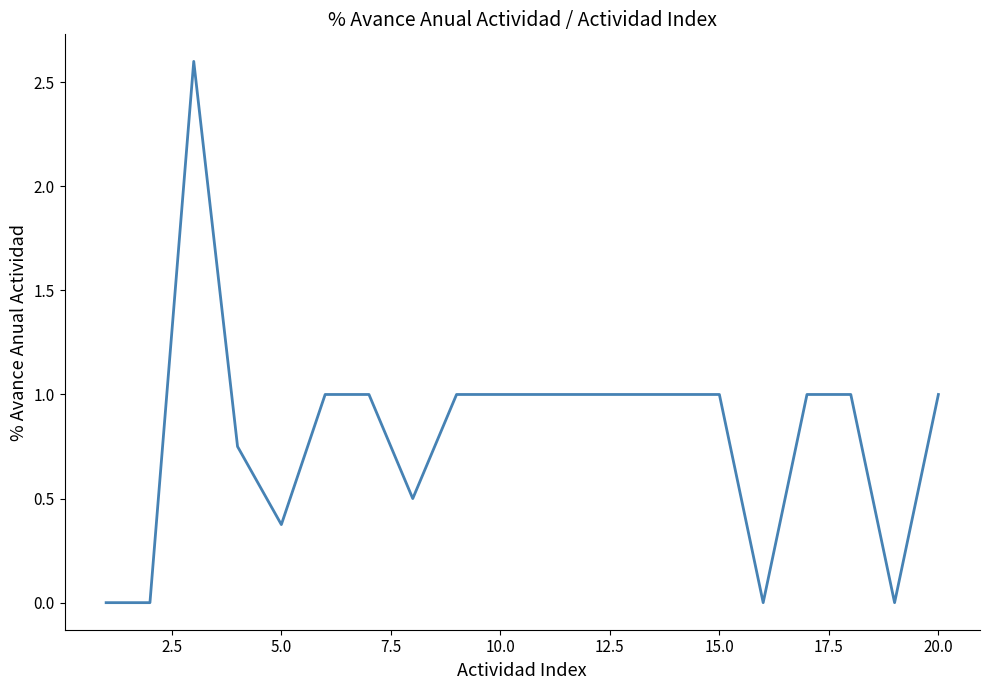

What is the difference between the maximum and minimum values?

2.6